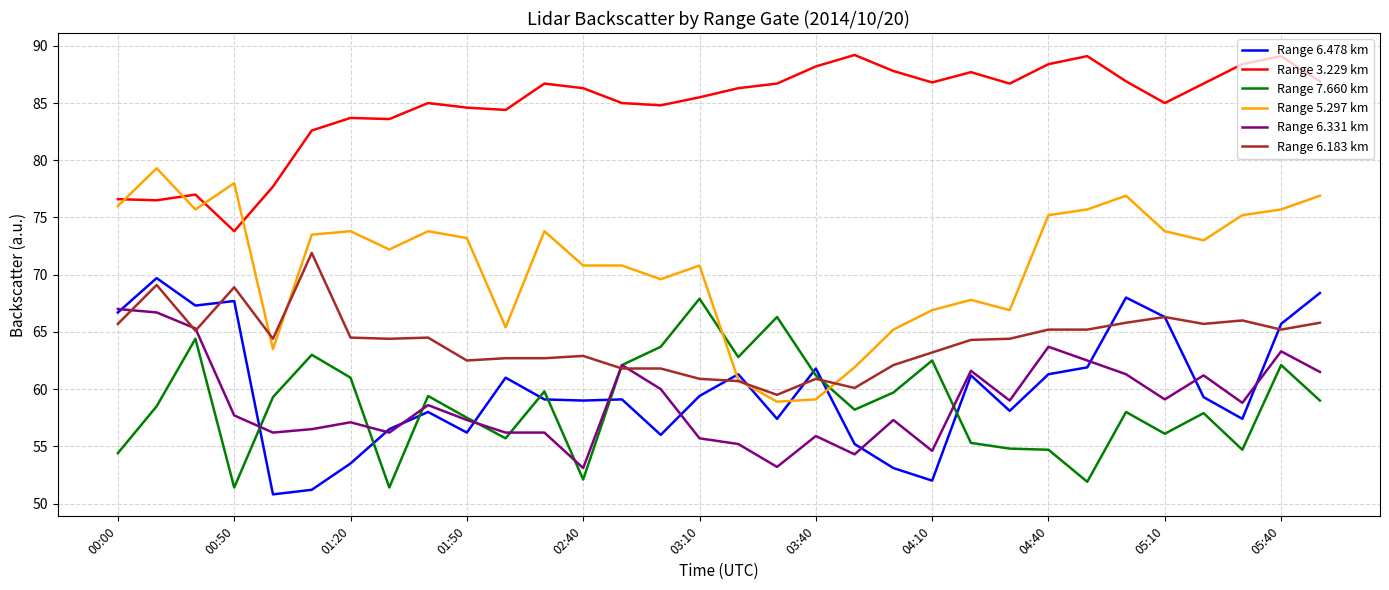

How many intersections are there between Range 5.297 km and Range 6.478 km?

4